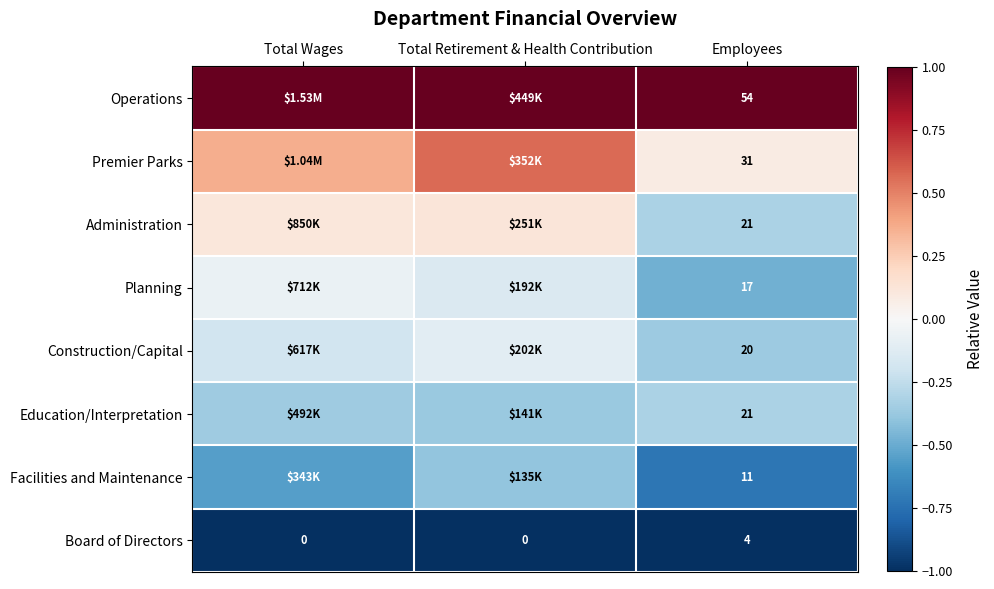

How many series are shown in this chart?

8